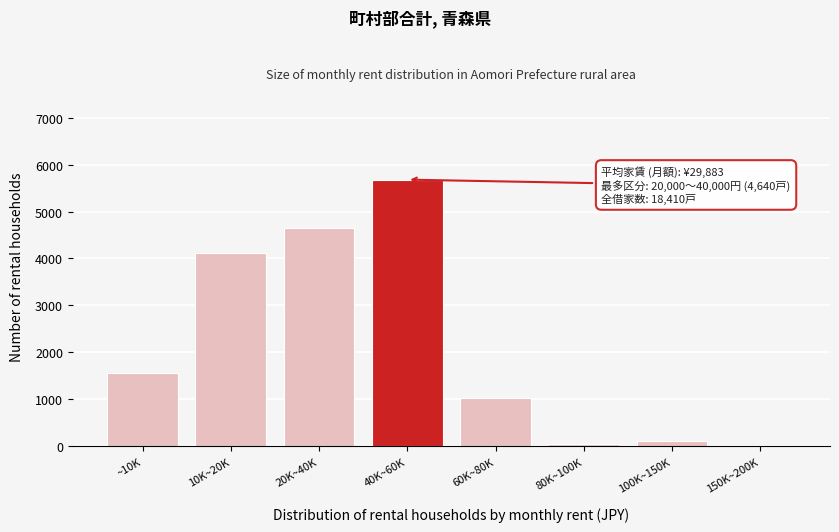

What is the maximum value shown in the chart?

5680